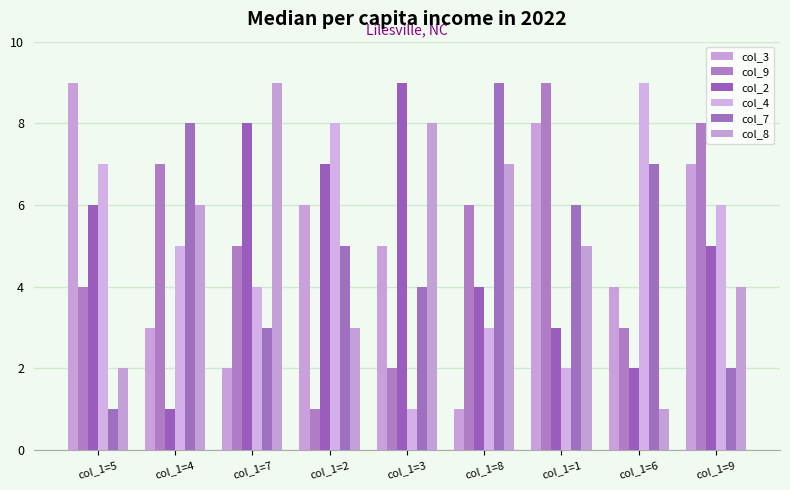

What is the label of the 2nd bar from the right?

col_1=6